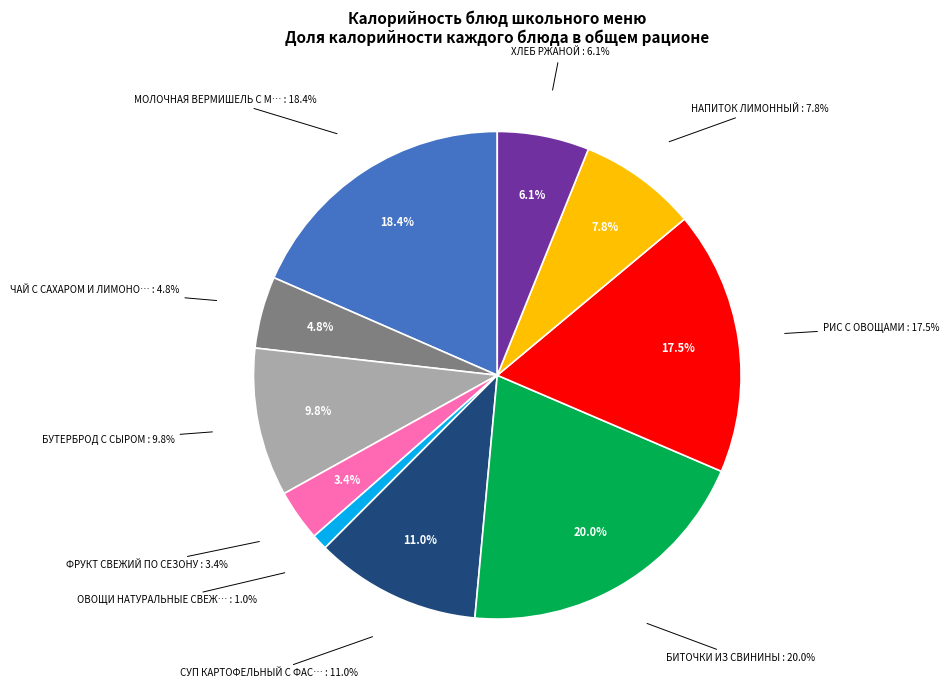

To the nearest percent, what percentage of the pie is РИС С ОВОЩАМИ?

18%